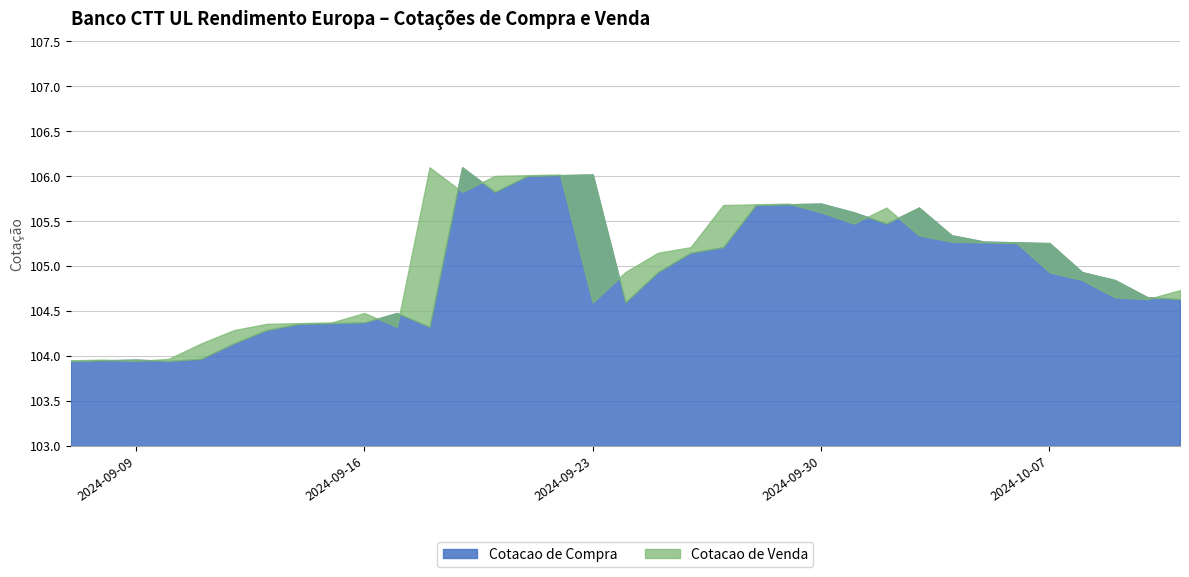

Which has a higher value, 2024-09-27 or 2024-10-03?

2024-10-03